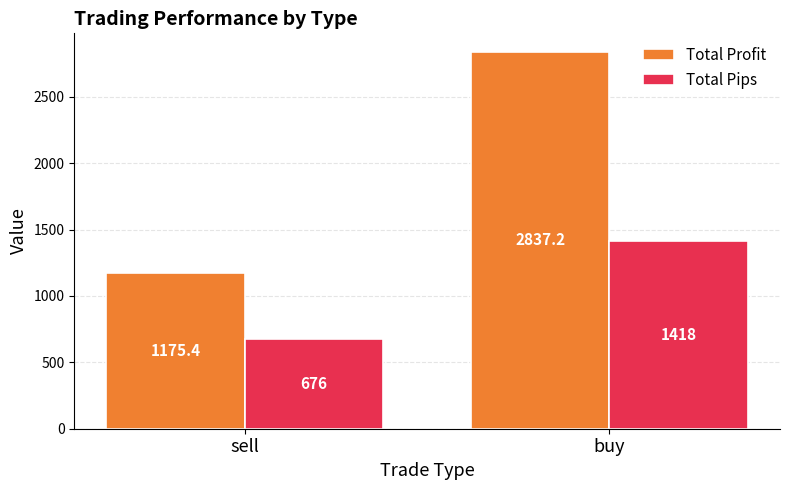

How many values in the Total Pips series are below 1418?

1